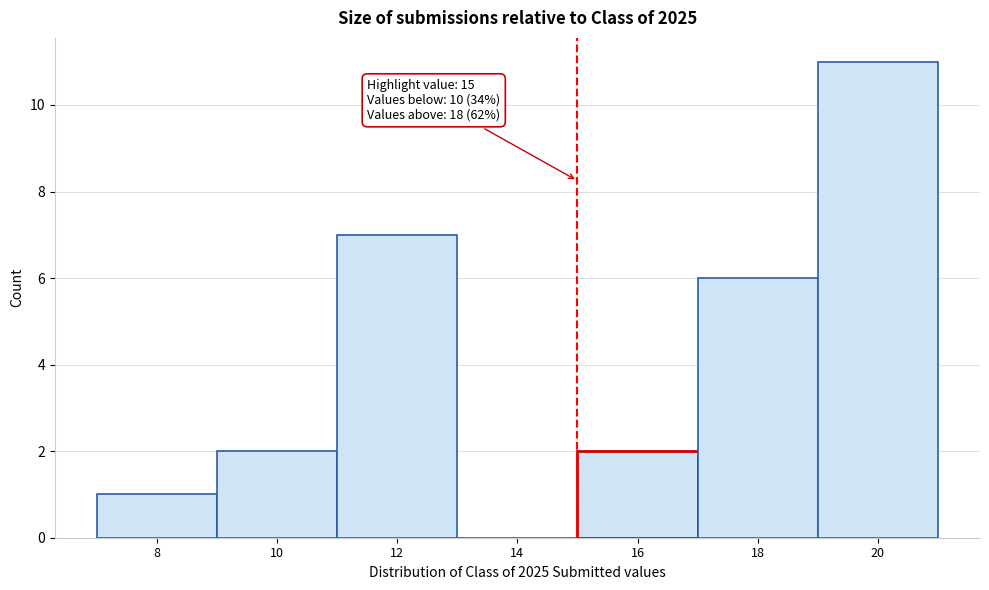

Over which range of the x-axis is the bar tallest?

19 to 21